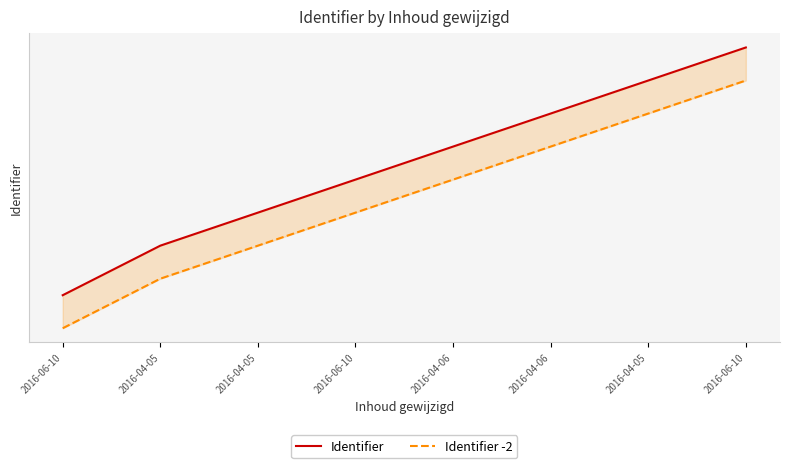

What is the spread (max minus min) of values at 2016-06-10?

2